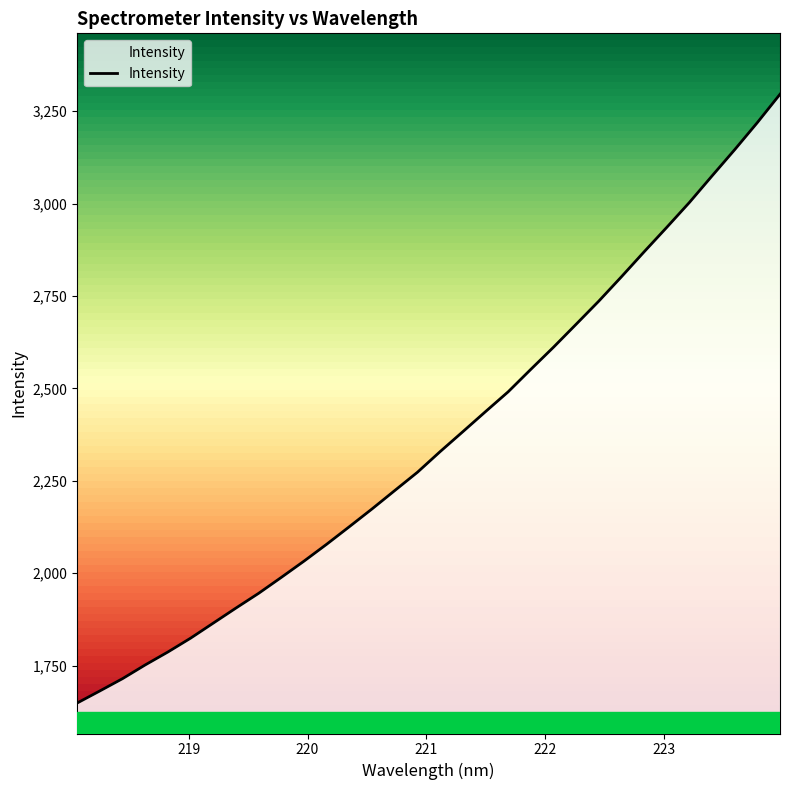

Reading left to right, list all the values displayed in this chart.

1649.0	1681.7	1715.0	1752.1	1787.1	1824.5	1865.3	1906.0	1945.9	1989.1	2033.0	2078.8	2126.3	2174.3	2224.0	2273.4	2329.2	2383.0	2437.3	2491.0	2551.8	2611.6	2673.8	2736.3	2802.3	2869.7	2935.9	3003.3	3075.2	3146.1	3219.4	3296.1